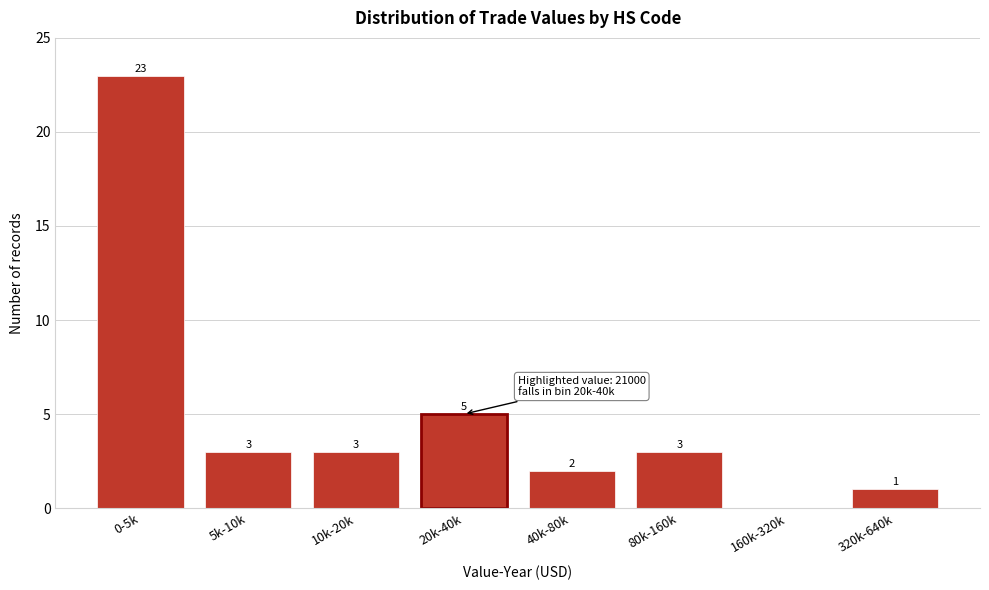

Reading right to left, transcribe all the data shown in this chart.

320k-640k=1	160k-320k=0	80k-160k=3	40k-80k=2	20k-40k=5	10k-20k=3	5k-10k=3	0-5k=23